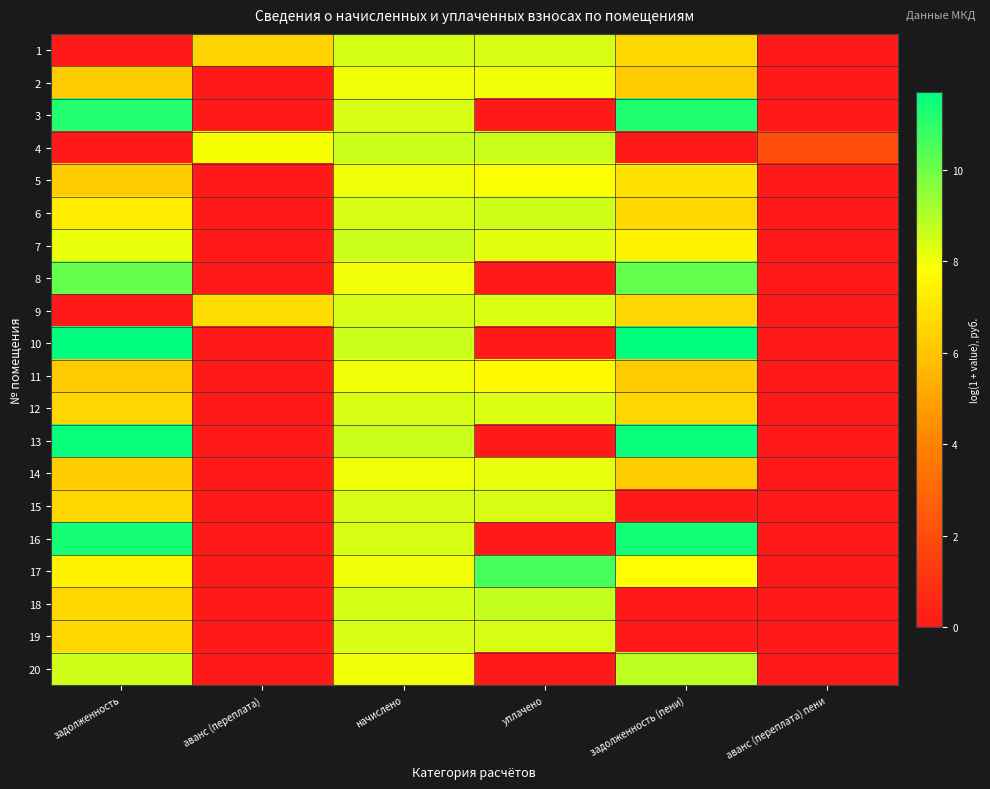

Reading right to left, what are all the values shown in this chart?

1: аванс (переплата) пени=0.0	задолженность (пени)=6.6	уплачено=8.4	начислено=8.4	аванс (переплата)=6.4	задолженность=0.0
2: аванс (переплата) пени=0.0	задолженность (пени)=6.2	уплачено=8.0	начислено=8.0	аванс (переплата)=0.0	задолженность=6.2
3: аванс (переплата) пени=0.0	задолженность (пени)=11.2	уплачено=0.0	начислено=8.4	аванс (переплата)=0.0	задолженность=11.2
4: аванс (переплата) пени=2.0	задолженность (пени)=0.0	уплачено=8.6	начислено=8.6	аванс (переплата)=7.9	задолженность=0.0
5: аванс (переплата) пени=0.0	задолженность (пени)=6.9	уплачено=7.8	начислено=8.0	аванс (переплата)=0.0	задолженность=6.2
6: аванс (переплата) пени=0.0	задолженность (пени)=6.6	уплачено=8.5	начислено=8.4	аванс (переплата)=0.0	задолженность=7.3
7: аванс (переплата) пени=0.0	задолженность (пени)=7.5	уплачено=8.2	начислено=8.6	аванс (переплата)=0.0	задолженность=8.1
8: аванс (переплата) пени=0.0	задолженность (пени)=10.2	уплачено=0.0	начислено=8.0	аванс (переплата)=0.0	задолженность=10.1
9: аванс (переплата) пени=0.0	задолженность (пени)=6.6	уплачено=8.4	начислено=8.4	аванс (переплата)=6.7	задолженность=0.0
10: аванс (переплата) пени=0.0	задолженность (пени)=11.7	уплачено=0.0	начислено=8.6	аванс (переплата)=0.0	задолженность=11.7
11: аванс (переплата) пени=0.0	задолженность (пени)=6.2	уплачено=7.6	начислено=8.0	аванс (переплата)=0.0	задолженность=6.2
12: аванс (переплата) пени=0.0	задолженность (пени)=6.6	уплачено=8.4	начислено=8.4	аванс (переплата)=0.0	задолженность=6.6
13: аванс (переплата) пени=0.0	задолженность (пени)=11.5	уплачено=0.0	начислено=8.6	аванс (переплата)=0.0	задолженность=11.5
14: аванс (переплата) пени=0.0	задолженность (пени)=6.2	уплачено=8.1	начислено=8.0	аванс (переплата)=0.0	задолженность=6.2
15: аванс (переплата) пени=0.0	задолженность (пени)=0.0	уплачено=8.4	начислено=8.4	аванс (переплата)=0.0	задолженность=6.6
16: аванс (переплата) пени=0.0	задолженность (пени)=11.4	уплачено=0.0	начислено=8.4	аванс (переплата)=0.0	задолженность=11.4
17: аванс (переплата) пени=0.0	задолженность (пени)=7.7	уплачено=10.6	начислено=8.0	аванс (переплата)=0.0	задолженность=7.4
18: аванс (переплата) пени=0.0	задолженность (пени)=0.0	уплачено=8.7	начислено=8.4	аванс (переплата)=0.0	задолженность=6.6
19: аванс (переплата) пени=0.0	задолженность (пени)=0.0	уплачено=8.4	начислено=8.4	аванс (переплата)=0.0	задолженность=6.6
20: аванс (переплата) пени=0.0	задолженность (пени)=8.8	уплачено=0.0	начислено=8.0	аванс (переплата)=0.0	задолженность=8.5